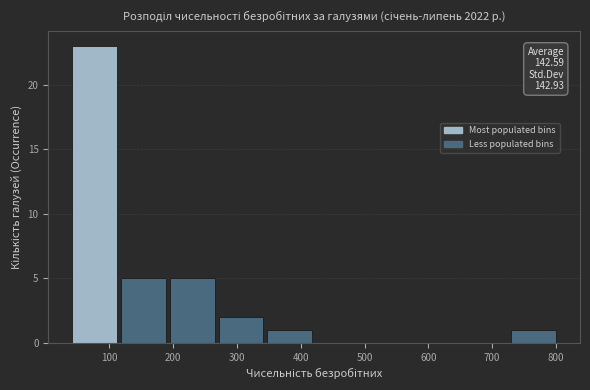

Over which range of the x-axis is the bar tallest?

40 to 120